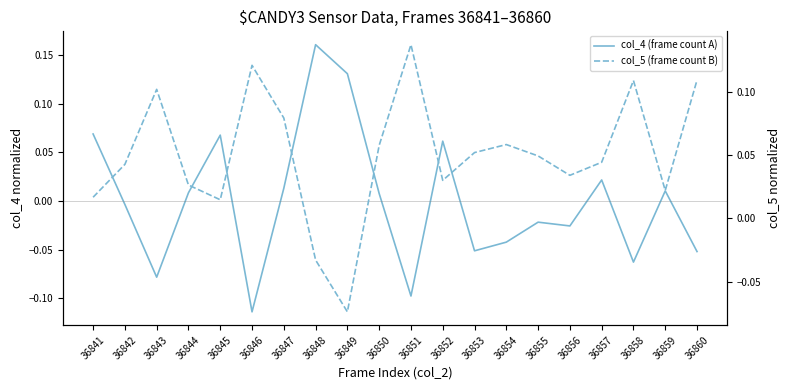

Where is col_5 (frame count B) nearest to the value 0?

36845